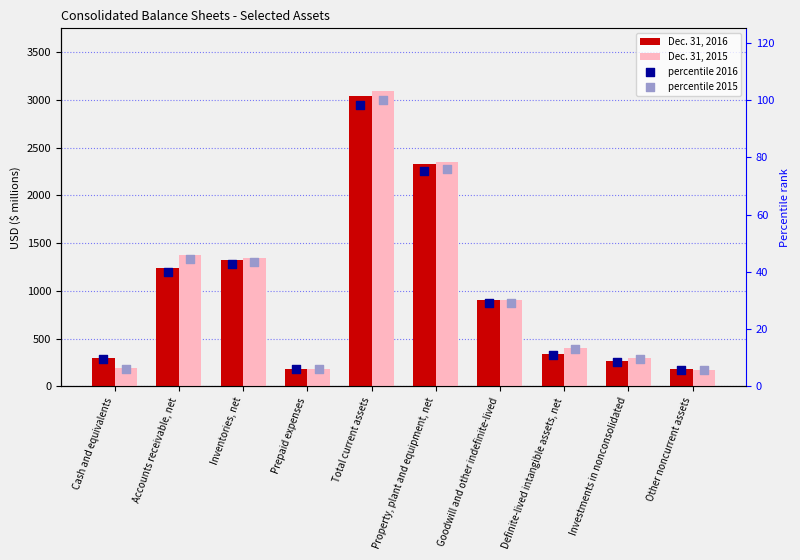

Which series has the largest Y range (max minus min)?

Dec. 31, 2015